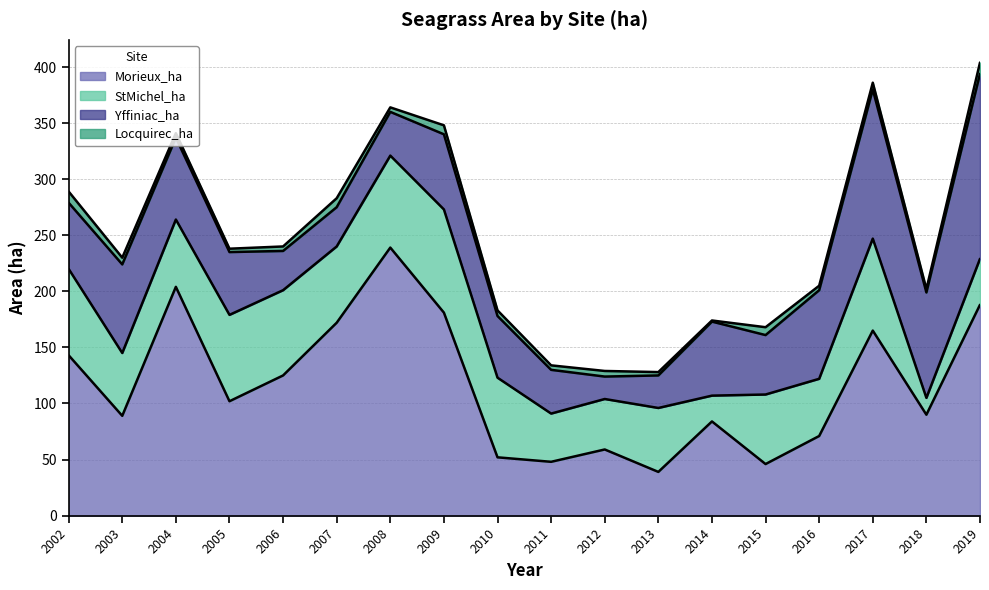

In StMichel_ha, how many points are lower than both neighbors (excluding endpoints)?

6